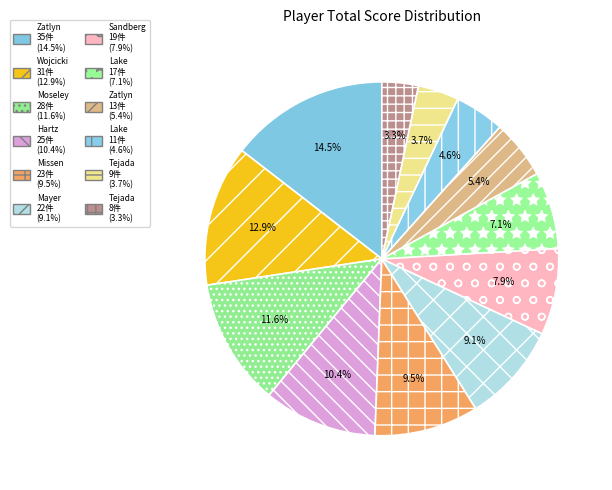

How many segments does this pie chart have?

12